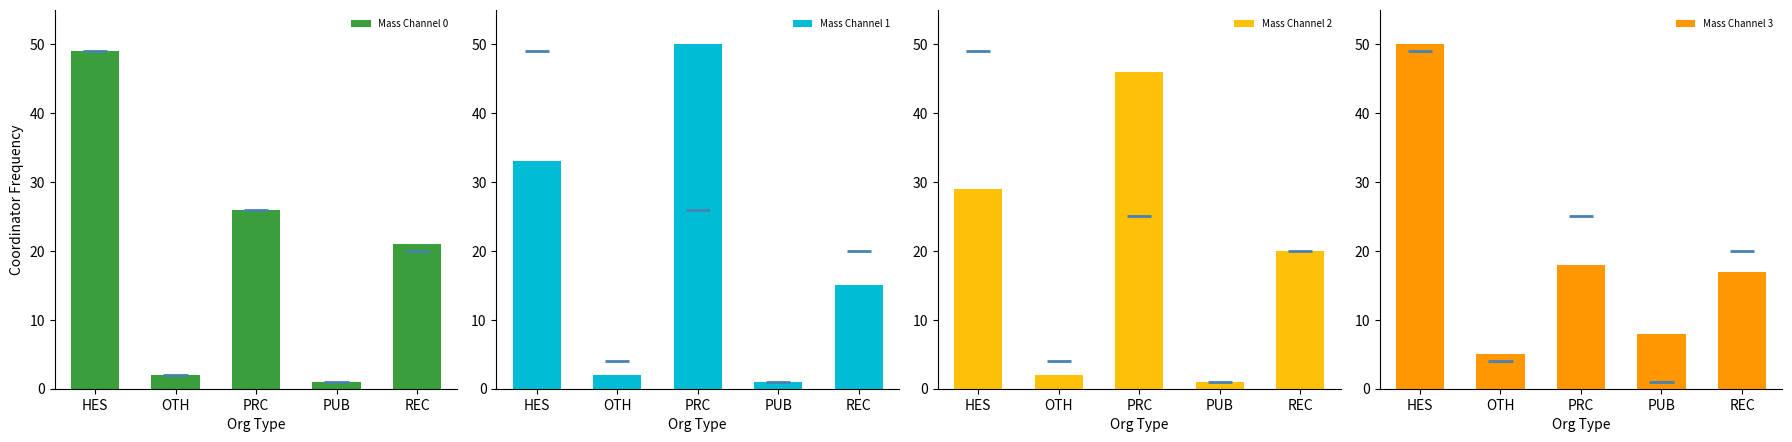

How many values in the Mass Channel 1 series are below 15?

2